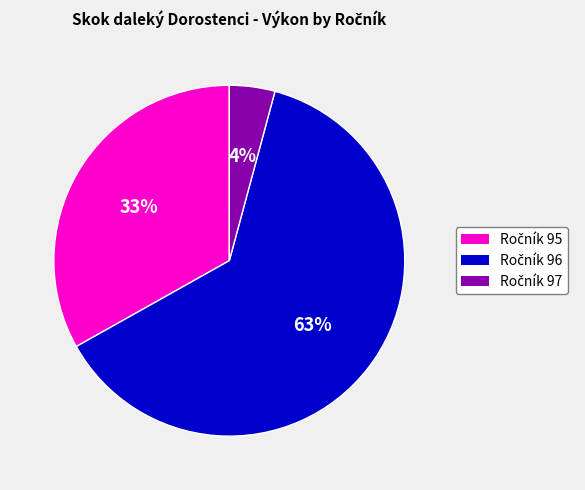

Is there a majority slice in this chart?

Yes